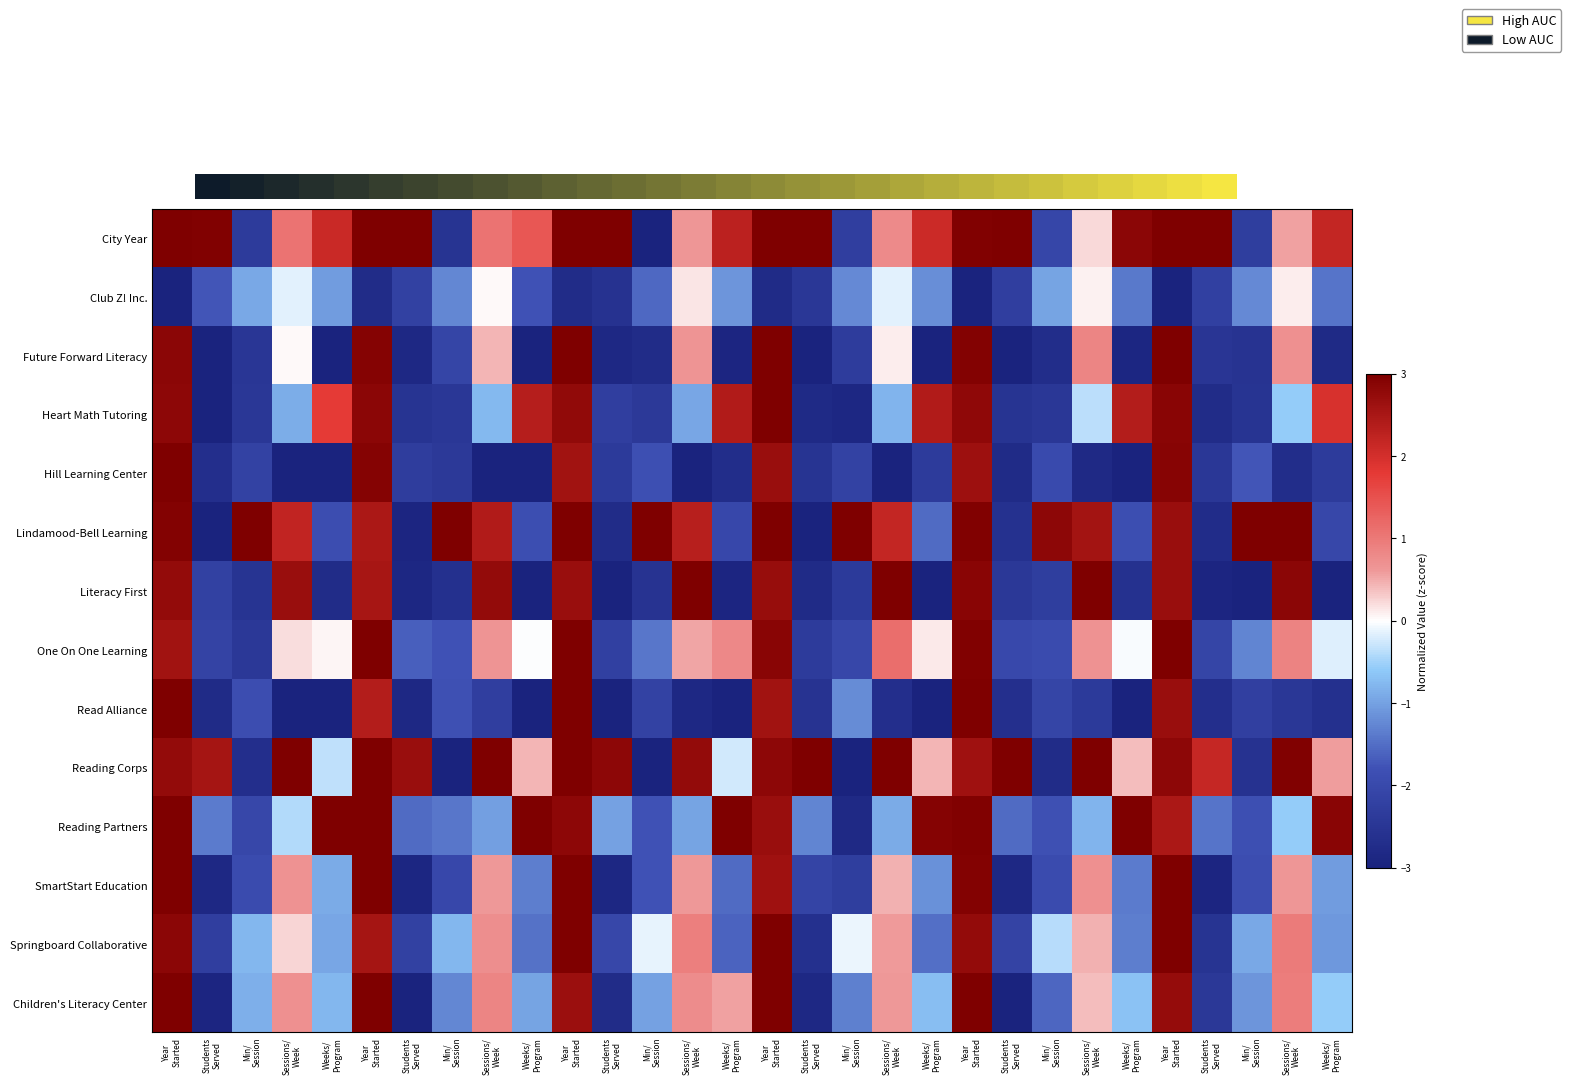

List the series in order of their peak value, highest first.

Future Forward Literacy, Heart Math Tutoring, Hill Learning Center, Lindamood-Bell Learning, Literacy First, One On One Learning, Read Alliance, Reading Corps, Reading Partners, SmartStart Education, Springboard Collaborative, Children's Literacy Center, 0.0, Club Z! Inc.